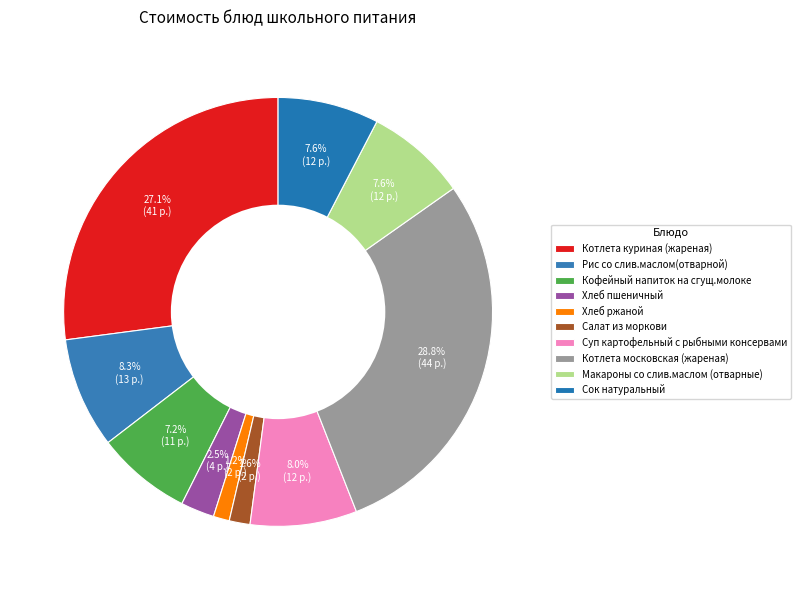

Count the number of slices in the pie.

10